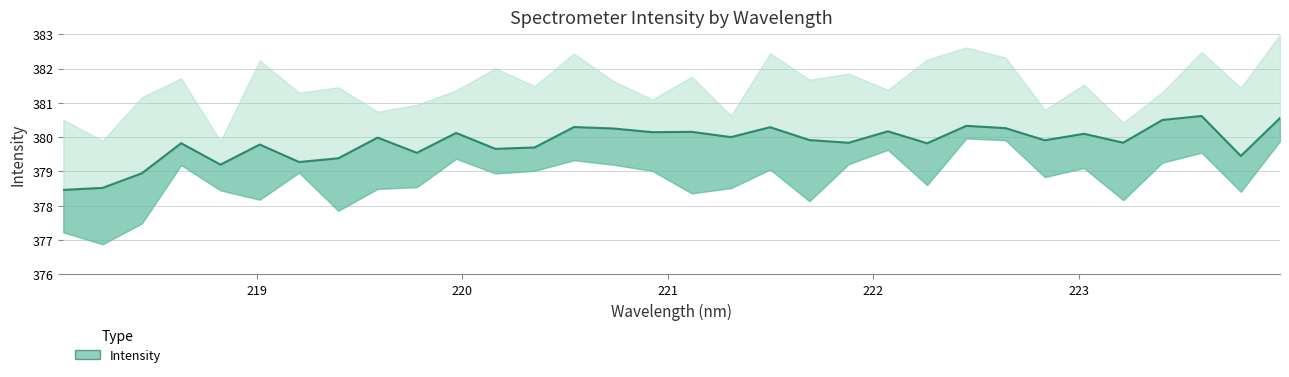

Reading left to right, list all the values displayed in this chart.

218.0596=378.5	218.2508=378.5	218.442=378.9	218.6332=379.8	218.8244=379.2	219.0156=379.8	219.2067=379.3	219.3979=379.4	219.589=380.0	219.7801=379.5	219.9712=380.1	220.1623=379.7	220.3533=379.7	220.5444=380.3	220.7354=380.3	220.9264=380.1	221.1174=380.2	221.3083=380.0	221.4993=380.3	221.6902=379.9	221.8812=379.8	222.0721=380.2	222.263=379.8	222.4538=380.3	222.6447=380.3	222.8355=379.9	223.0264=380.1	223.2172=379.8	223.408=380.5	223.5987=380.6	223.7895=379.5	223.9802=380.6